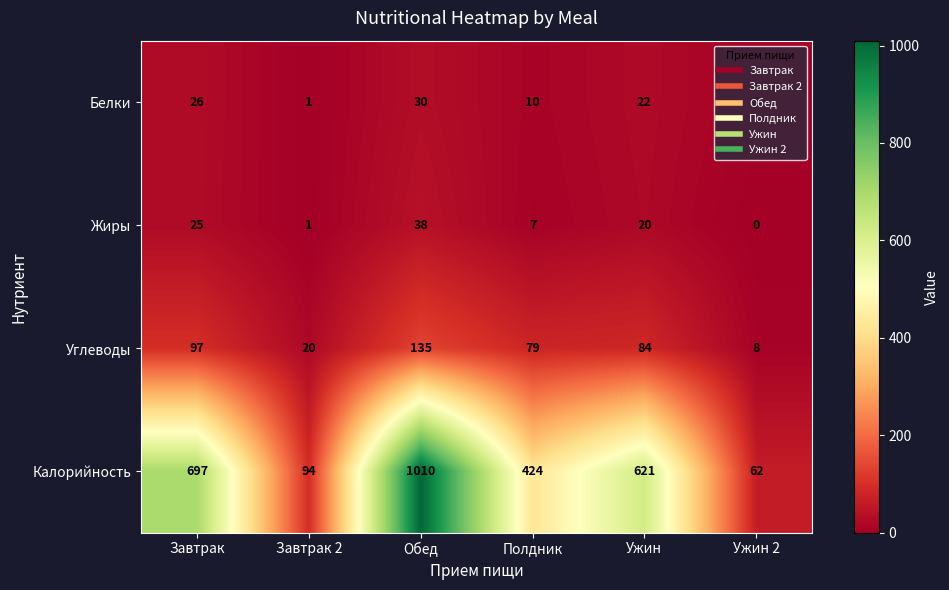

At how many categories does at least one series exceed 674?

2